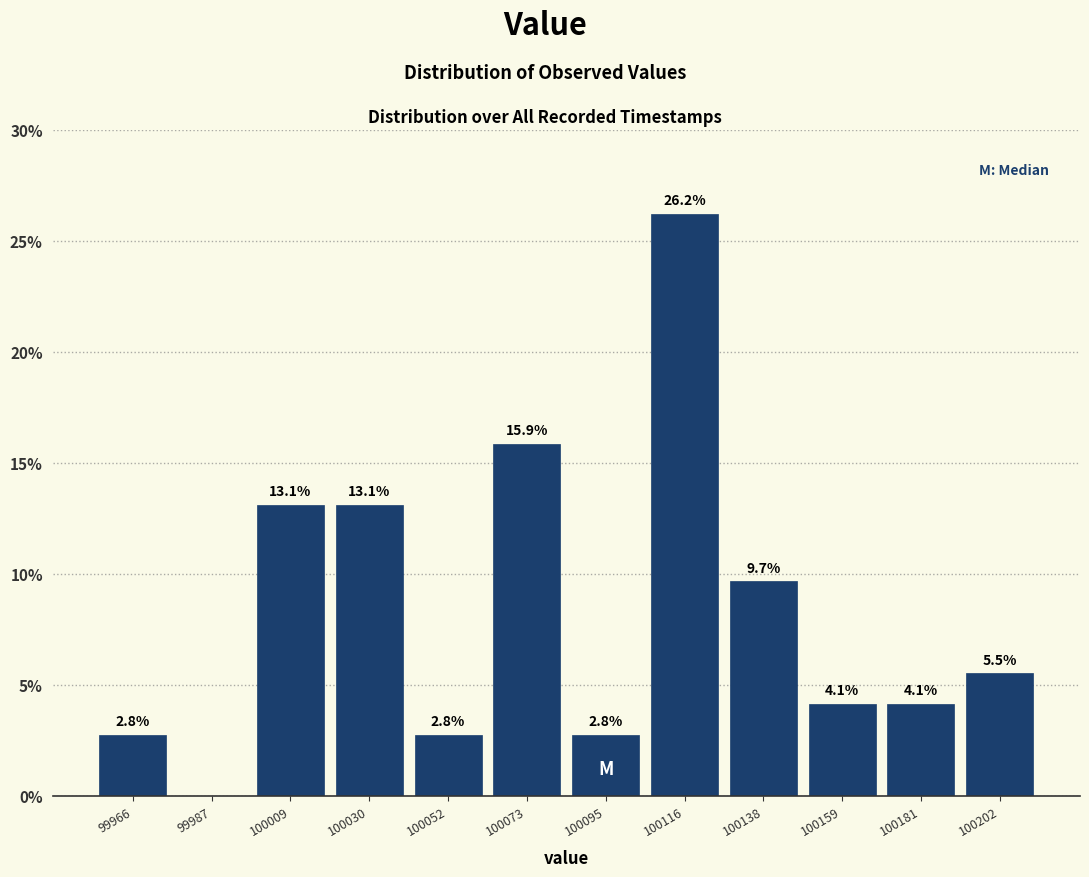

Over which range of the x-axis is the bar tallest?

100105 to 100125